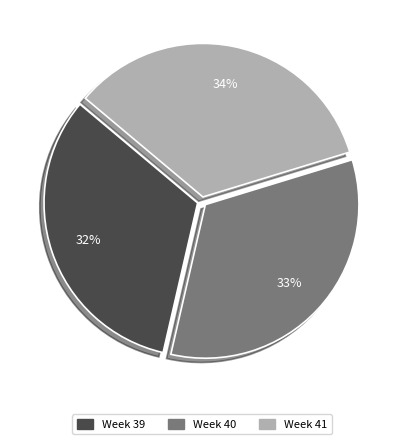

To the nearest percent, what is the combined percentage of Week 41 and Week 39?

67%